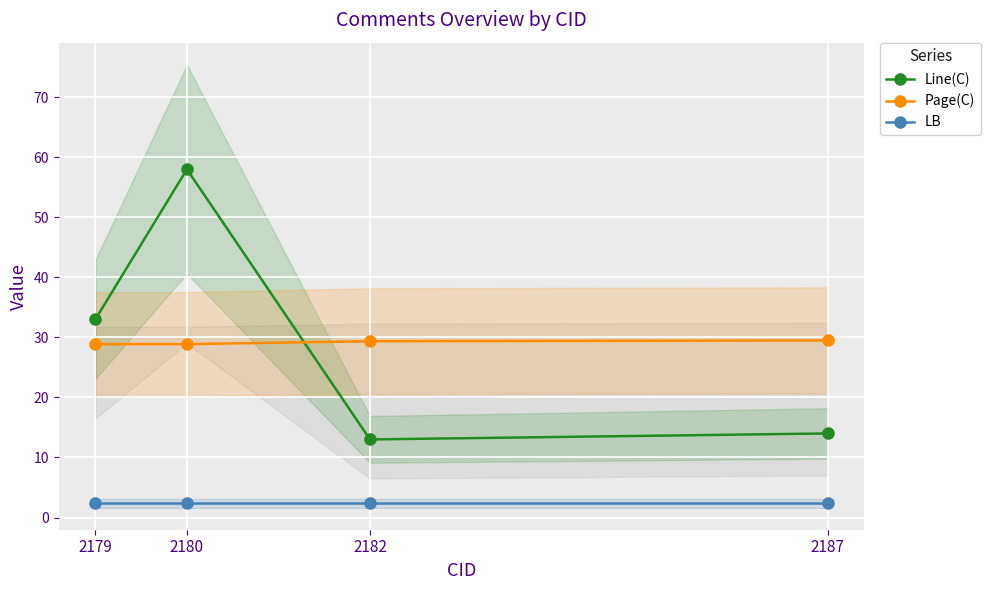

Count the Page(C) values in the range 28 to 29.

2